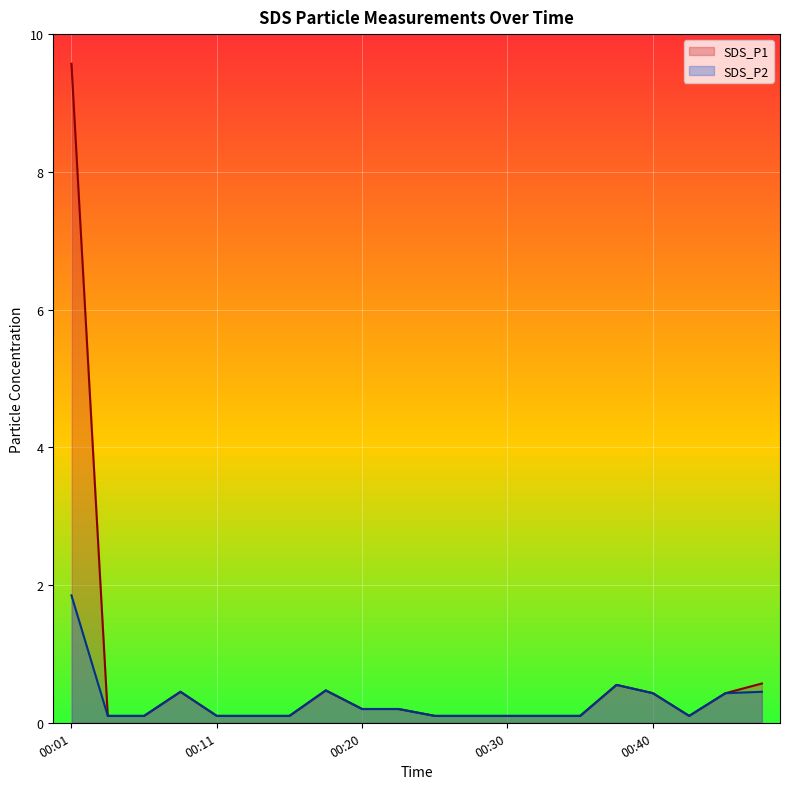

Is it true that SDS_P2 equals 0.2 at 00:23?

True